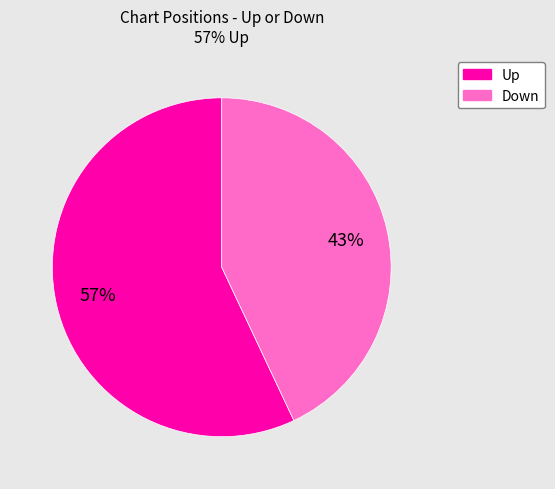

To the nearest percent, what is the difference between the largest and smallest slice percentages?

14%